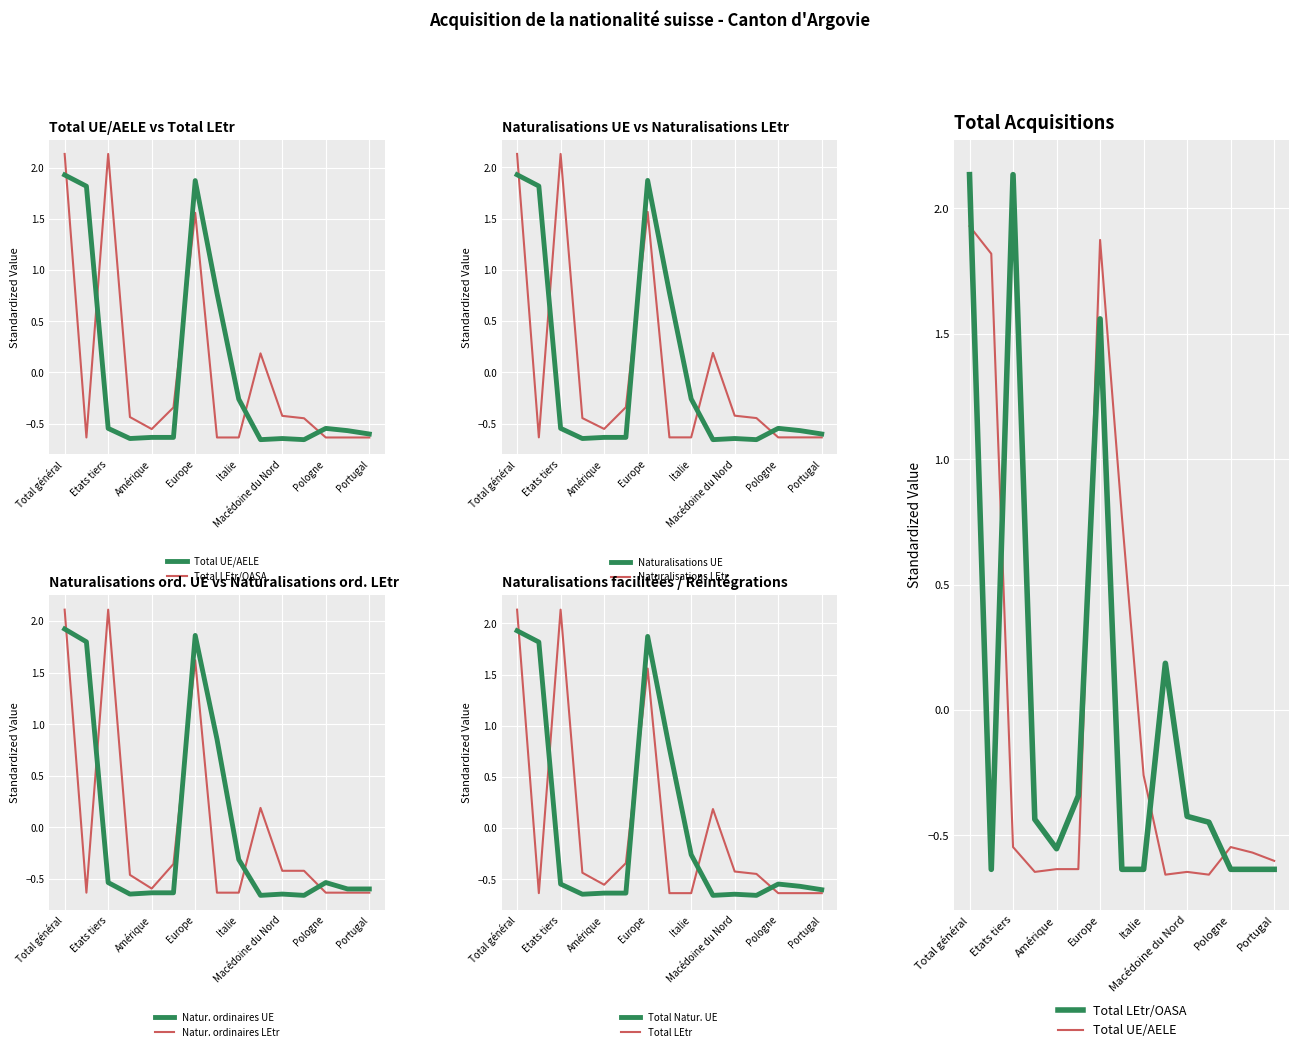

The Naturalisations UE series shows 0.7 at Europe. True or false?

False